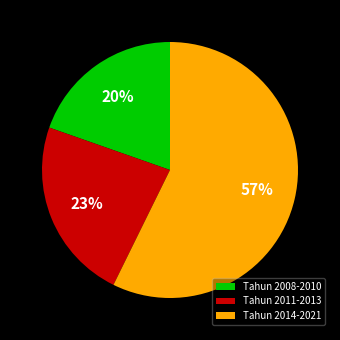

Is Tahun 2011-2013 the majority of the pie?

No